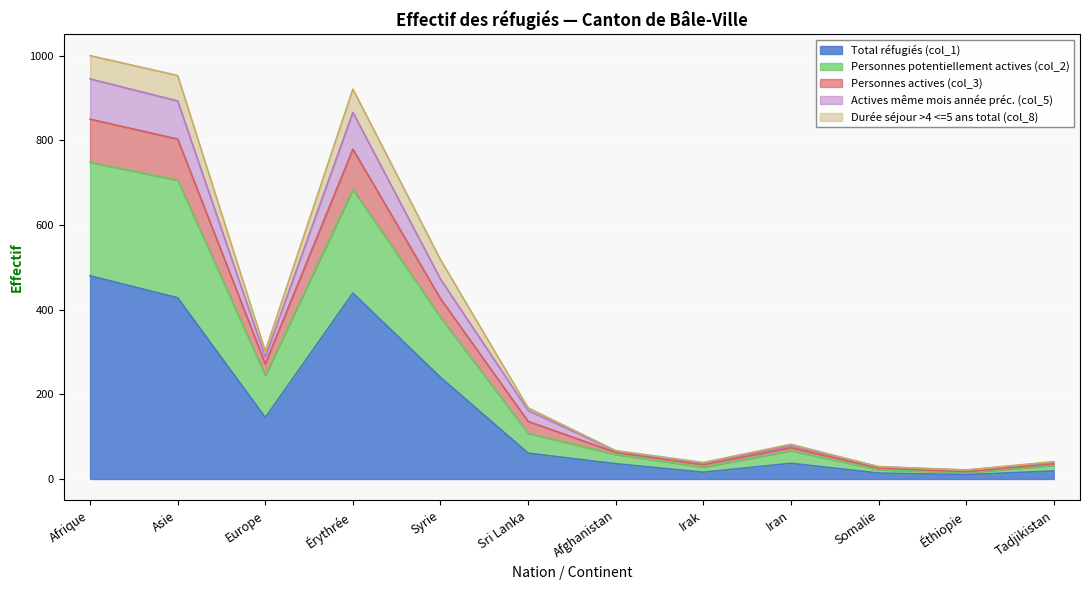

At which label does Total réfugiés (col_1) reach its peak?

Afrique